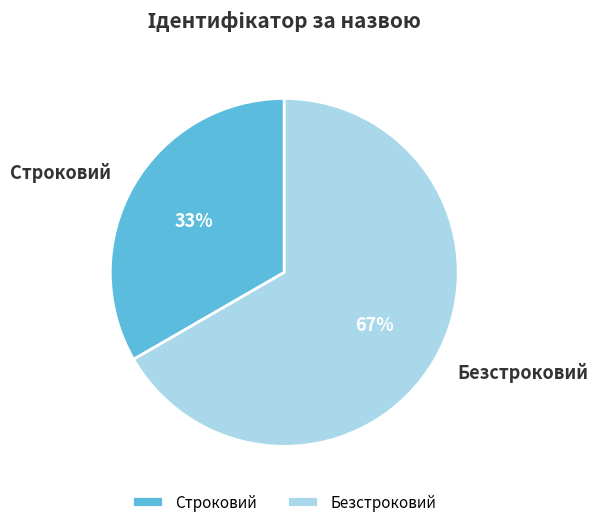

To the nearest percent, what is the average slice percentage?

50%